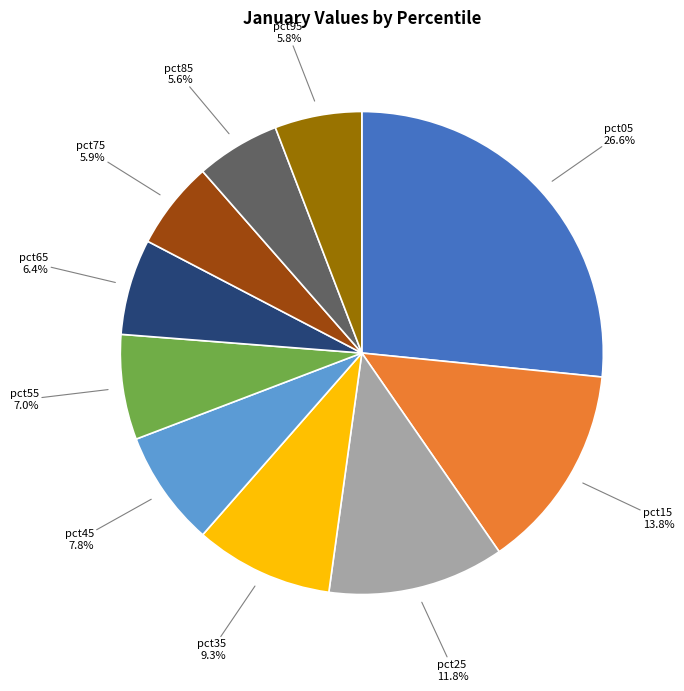

Between pct05 and pct45, which is larger?

pct05